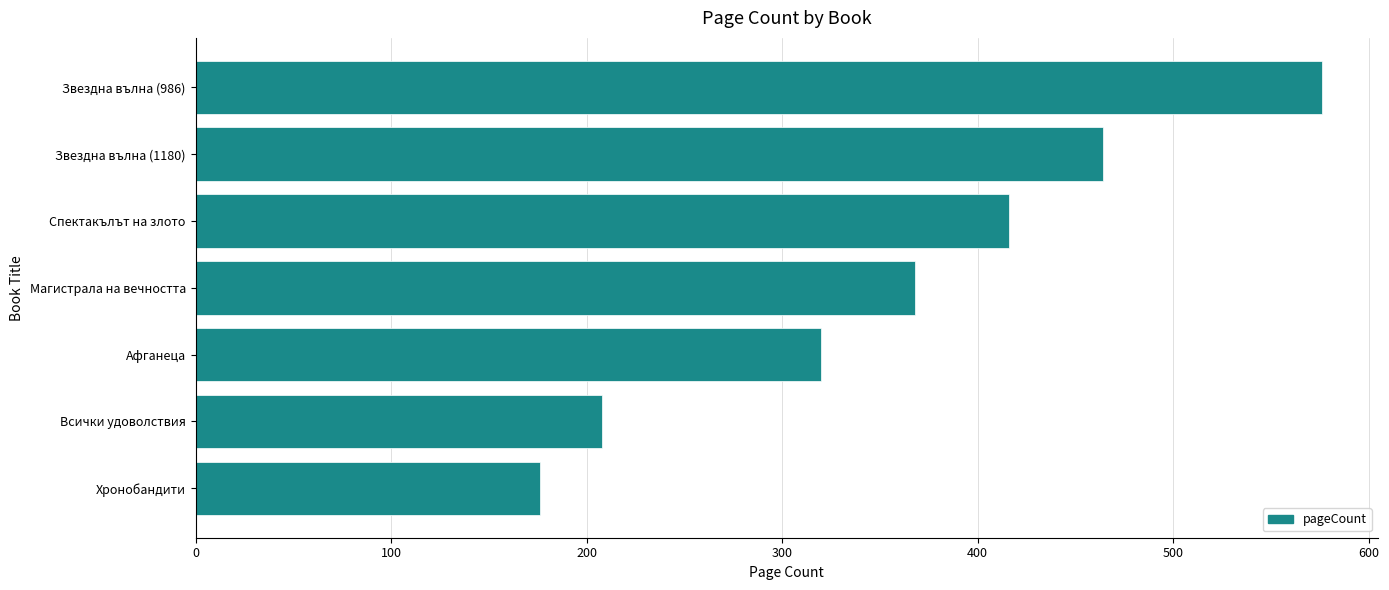

At which category does the chart reach its peak across all series?

Звездна вълна (986)